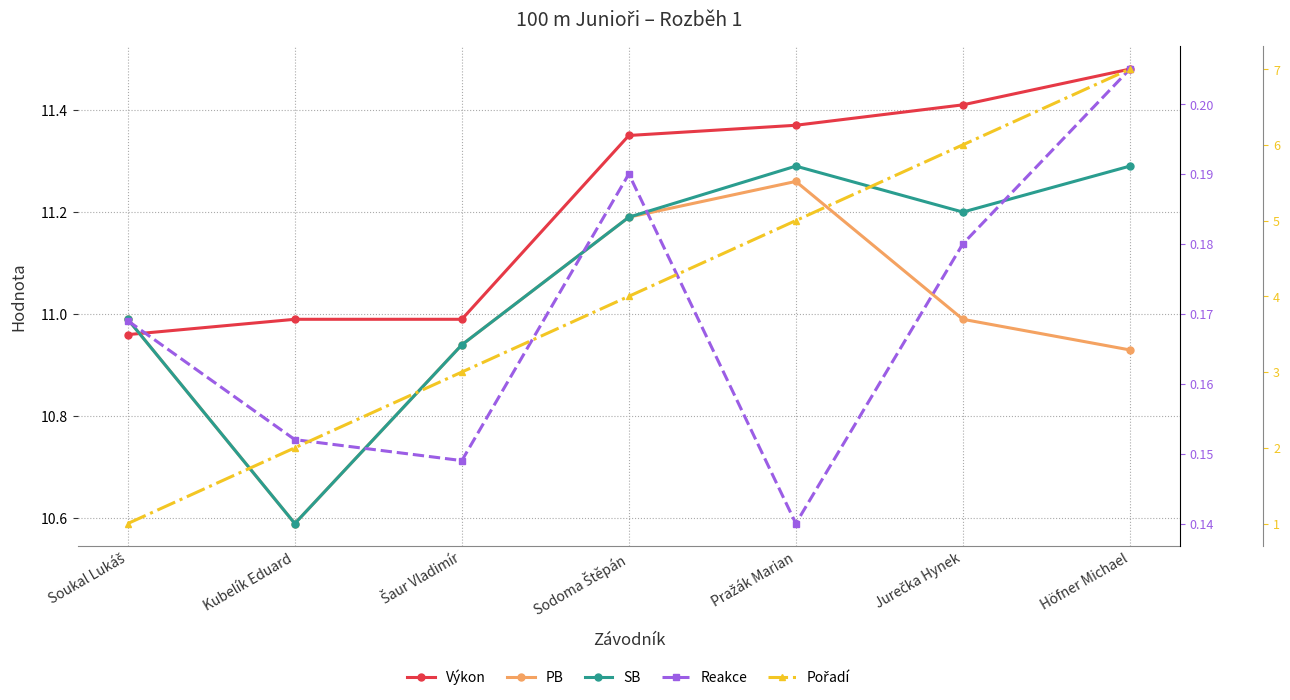

Reading left to right, extract all data points from this chart.

Výkon: Soukal Lukáš=11.0	Kubelík Eduard=11.0	Šaur Vladimír=11.0	Sodoma Štěpán=11.3	Pražák Marian=11.4	Jurečka Hynek=11.4	Höfner Michael=11.5
PB: Soukal Lukáš=11.0	Kubelík Eduard=10.6	Šaur Vladimír=10.9	Sodoma Štěpán=11.2	Pražák Marian=11.3	Jurečka Hynek=11.0	Höfner Michael=10.9
SB: Soukal Lukáš=11.0	Kubelík Eduard=10.6	Šaur Vladimír=10.9	Sodoma Štěpán=11.2	Pražák Marian=11.3	Jurečka Hynek=11.2	Höfner Michael=11.3
Reakce: Soukal Lukáš=0.2	Kubelík Eduard=0.2	Šaur Vladimír=0.1	Sodoma Štěpán=0.2	Pražák Marian=0.1	Jurečka Hynek=0.2	Höfner Michael=0.2
Pořadí: Soukal Lukáš=1.0	Kubelík Eduard=2.0	Šaur Vladimír=3.0	Sodoma Štěpán=4.0	Pražák Marian=5.0	Jurečka Hynek=6.0	Höfner Michael=7.0